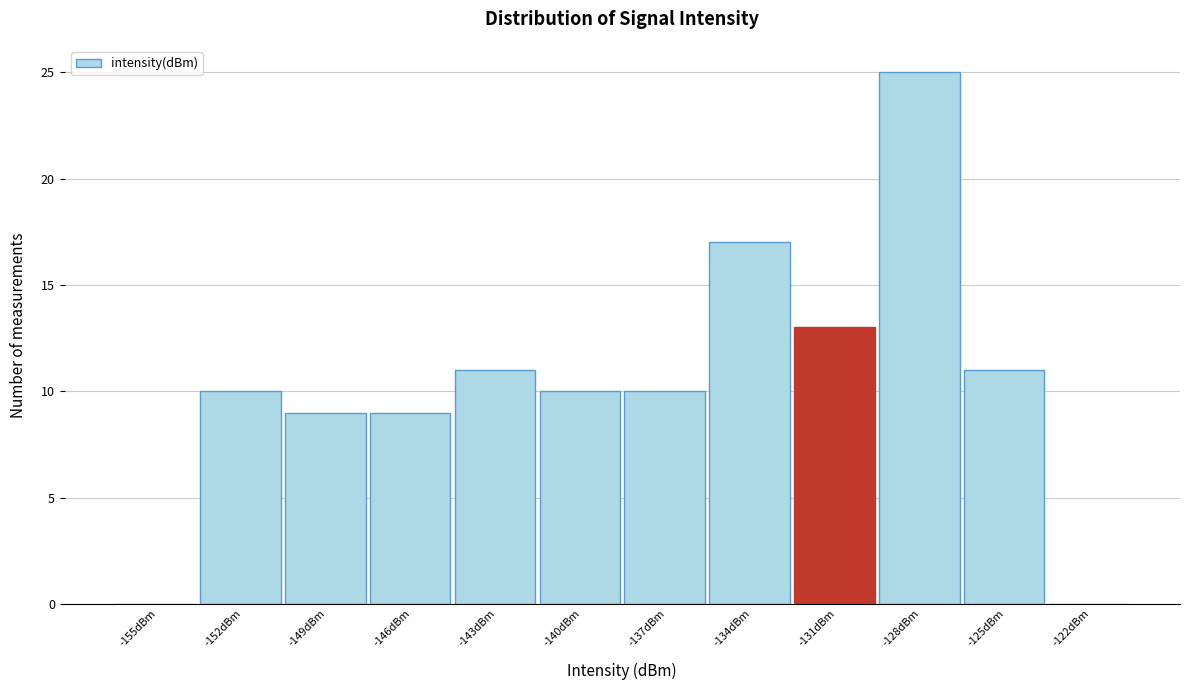

Reading left to right, what are all the values shown in this chart?

-155dBm=0	-152dBm=10	-149dBm=9	-146dBm=9	-143dBm=11	-140dBm=10	-137dBm=10	-134dBm=17	-131dBm=13	-128dBm=25	-125dBm=11	-122dBm=0